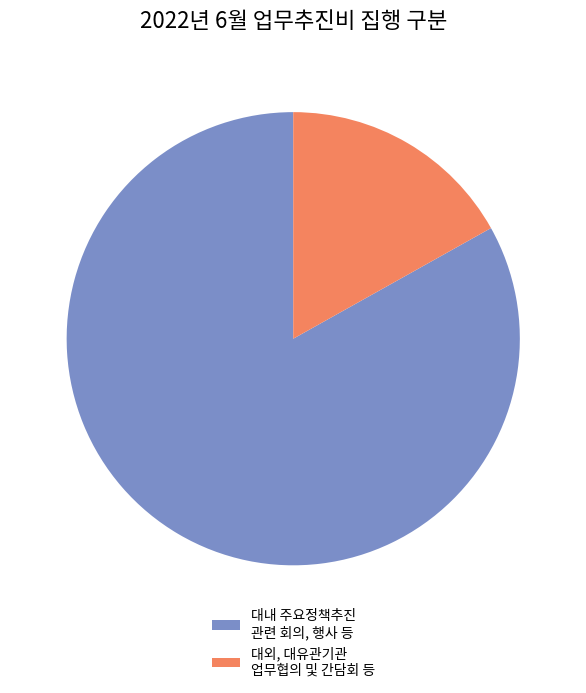

Combined, do 대내 주요정책추진 관련 회의, 행사 등 and 대외, 대유관기관 업무협의 및 간담회 등 account for over 50%?

Yes